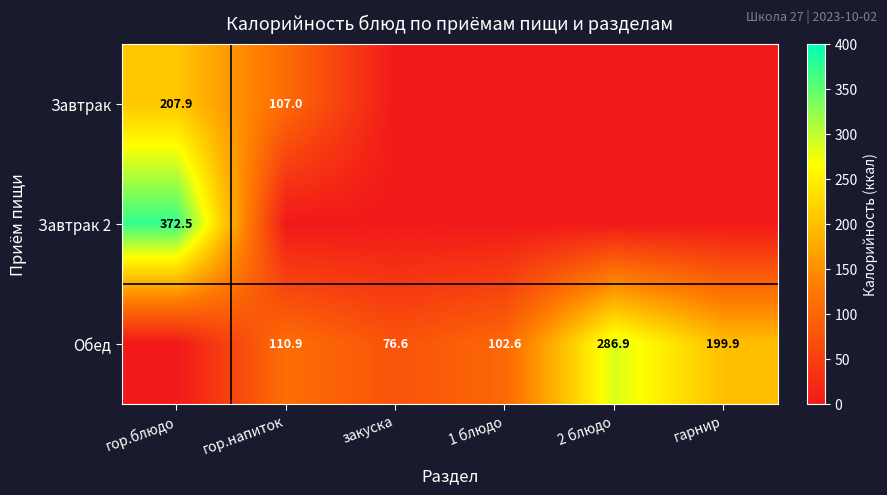

Is the value of Обед at гор.напиток greater than the value of Завтрак 2 at гор.блюдо?

No